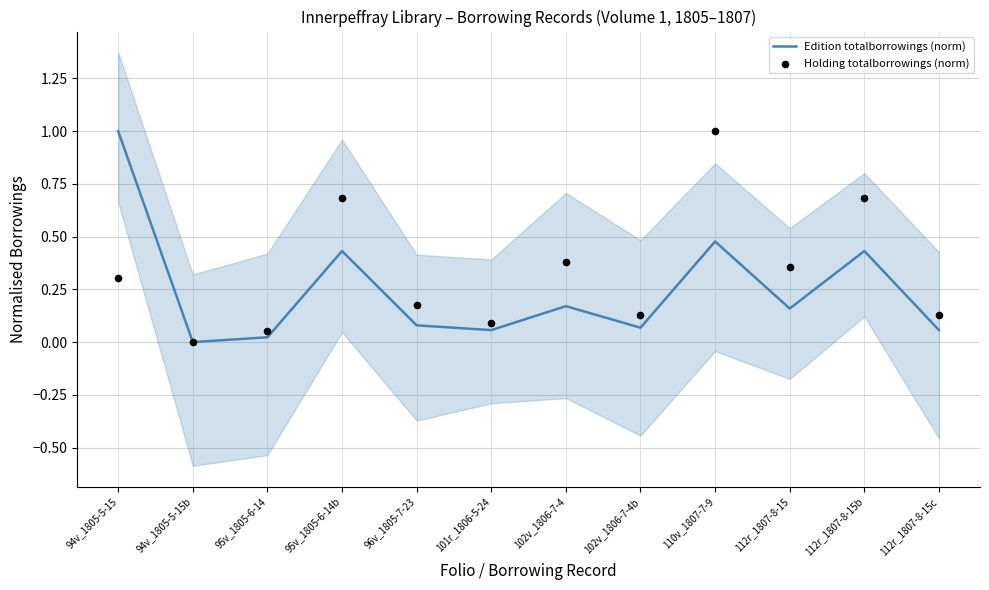

Which series has the largest total across all categories?

Holding totalborrowings (norm)